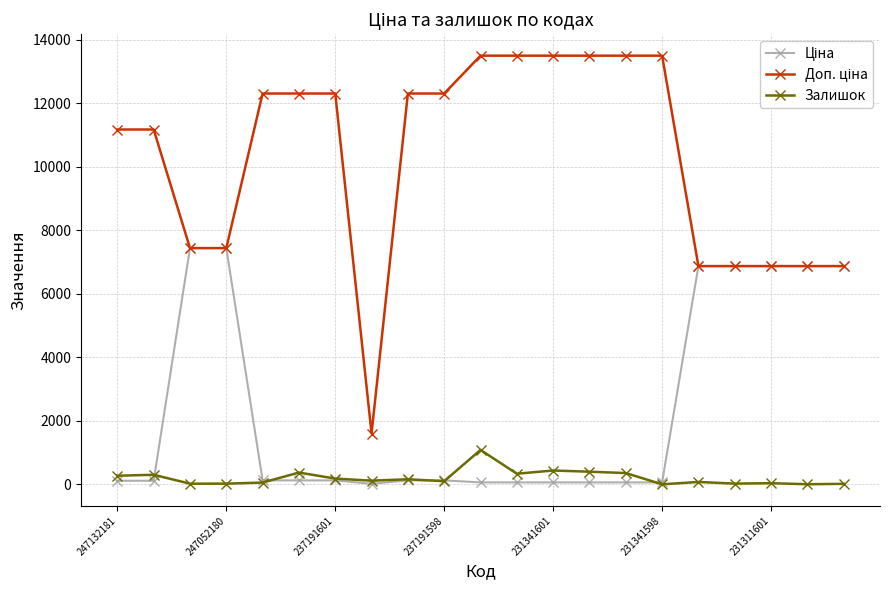

What is the maximum value for Залишок?

1082.0